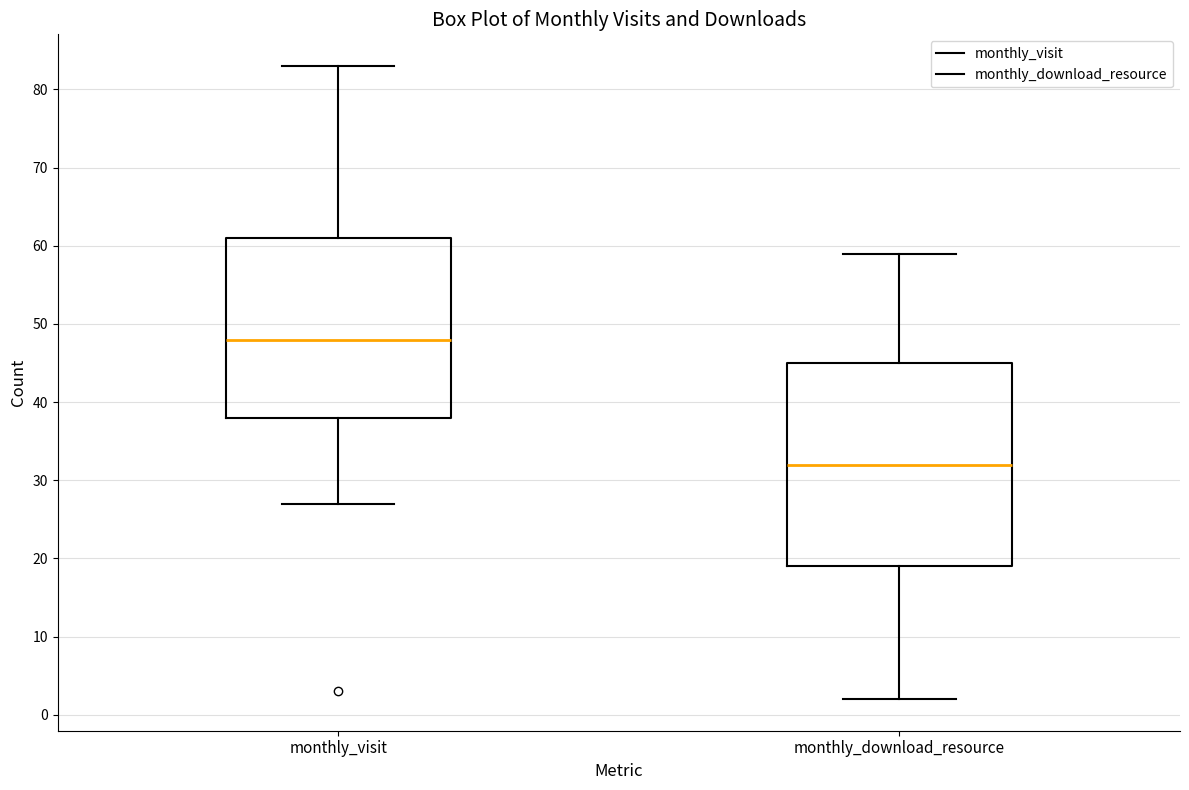

Which box is the tallest, from its lower edge to its upper edge?

monthly_download_resource